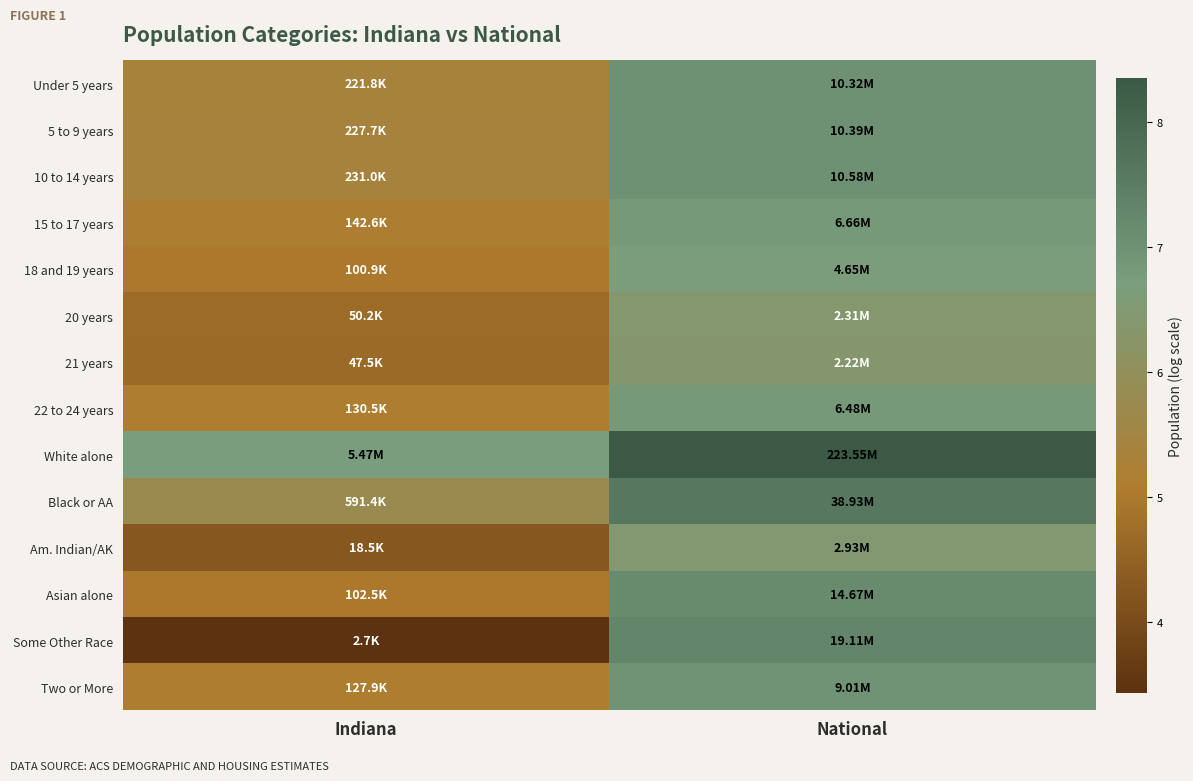

Reading left to right, transcribe all the data shown in this chart.

Under 5 years: Indiana=5.3	National=7.0
5 to 9 years: Indiana=5.4	National=7.0
10 to 14 years: Indiana=5.4	National=7.0
15 to 17 years: Indiana=5.2	National=6.8
18 and 19 years: Indiana=5.0	National=6.7
20 years: Indiana=4.7	National=6.4
21 years: Indiana=4.7	National=6.3
22 to 24 years: Indiana=5.1	National=6.8
White alone: Indiana=6.7	National=8.3
Black or AA: Indiana=5.8	National=7.6
Am. Indian/AK: Indiana=4.3	National=6.5
Asian alone: Indiana=5.0	National=7.2
Some Other Race: Indiana=3.4	National=7.3
Two or More: Indiana=5.1	National=7.0